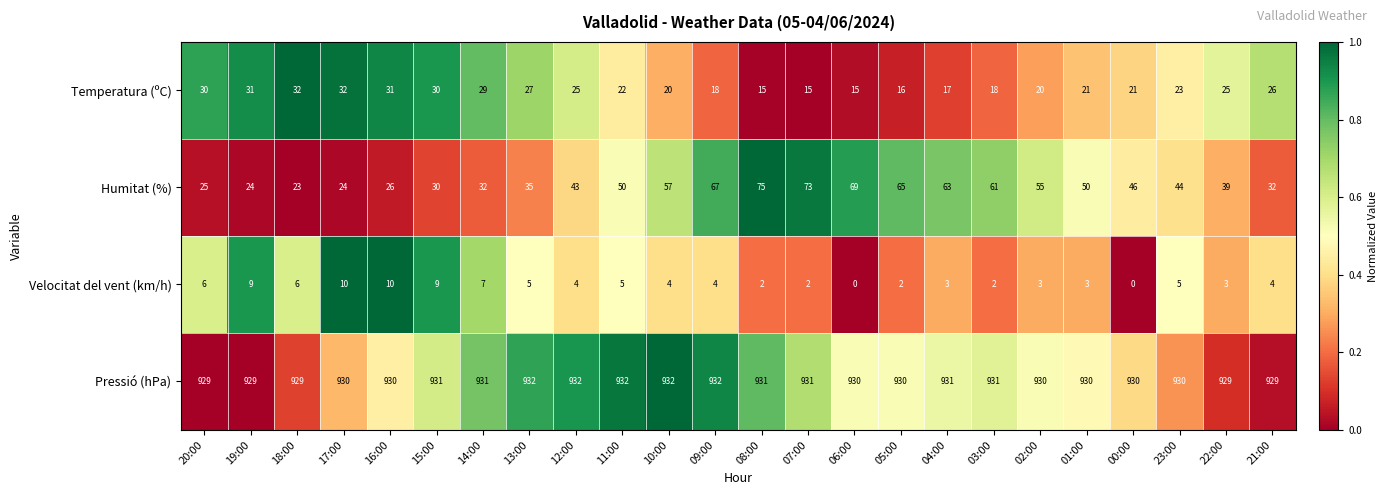

At 05:00, list the series in order from largest to smallest.

Pressió (hPa), Humitat (%), Temperatura (ºC), Velocitat del vent (km/h)